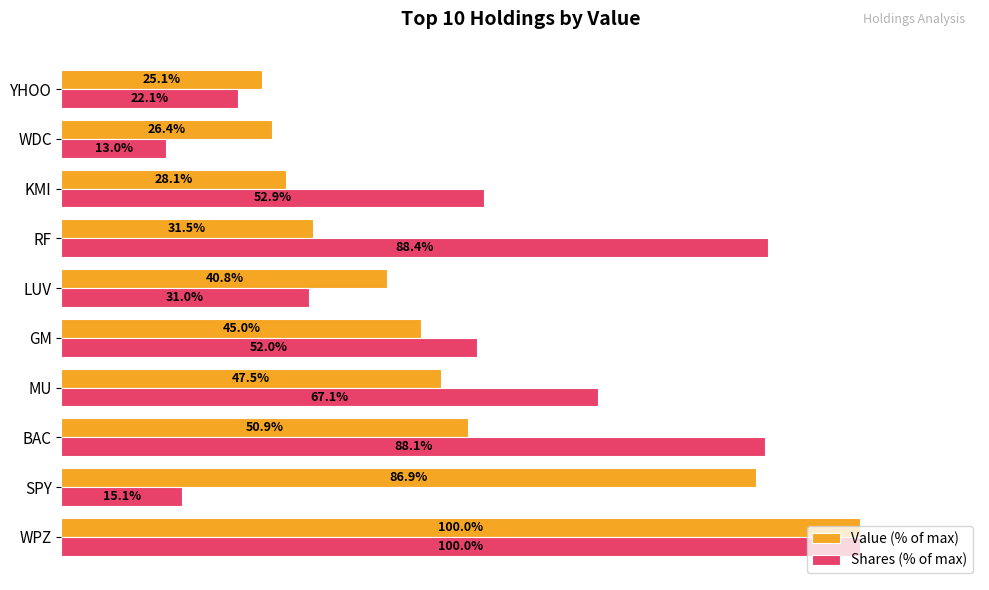

Which category has the highest value across all series?

WPZ